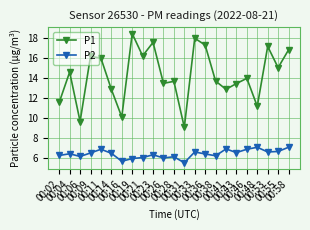

Rank the series by their average value, from lowest to highest.

P2, P1